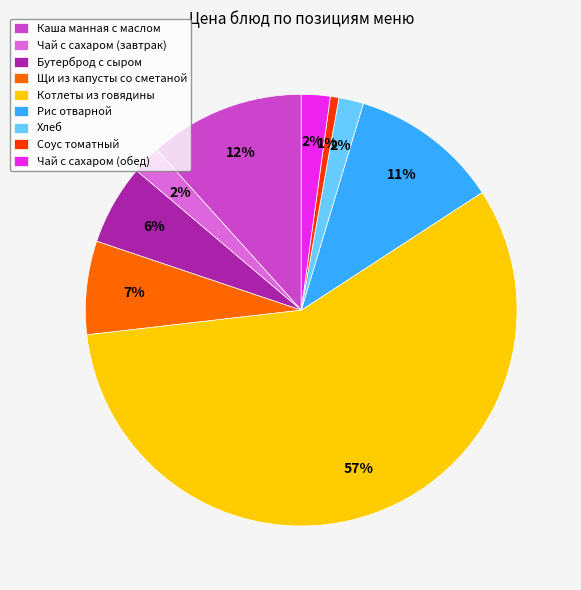

What percentage is the Каша манная с маслом slice, to the nearest percent?

12%